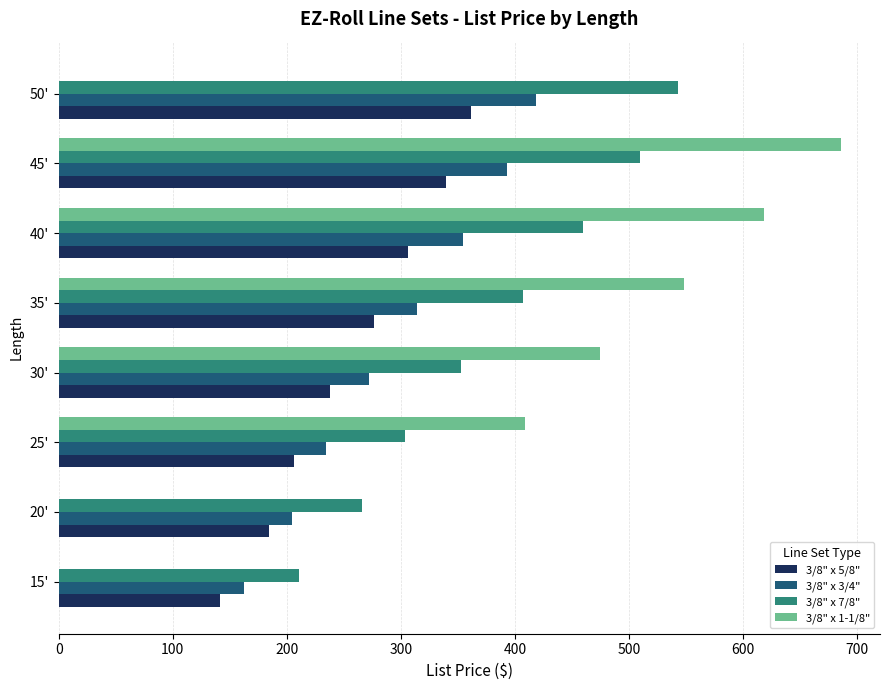

The value of 3/8" x 1-1/8" at 45' is 685.6. True or false?

True